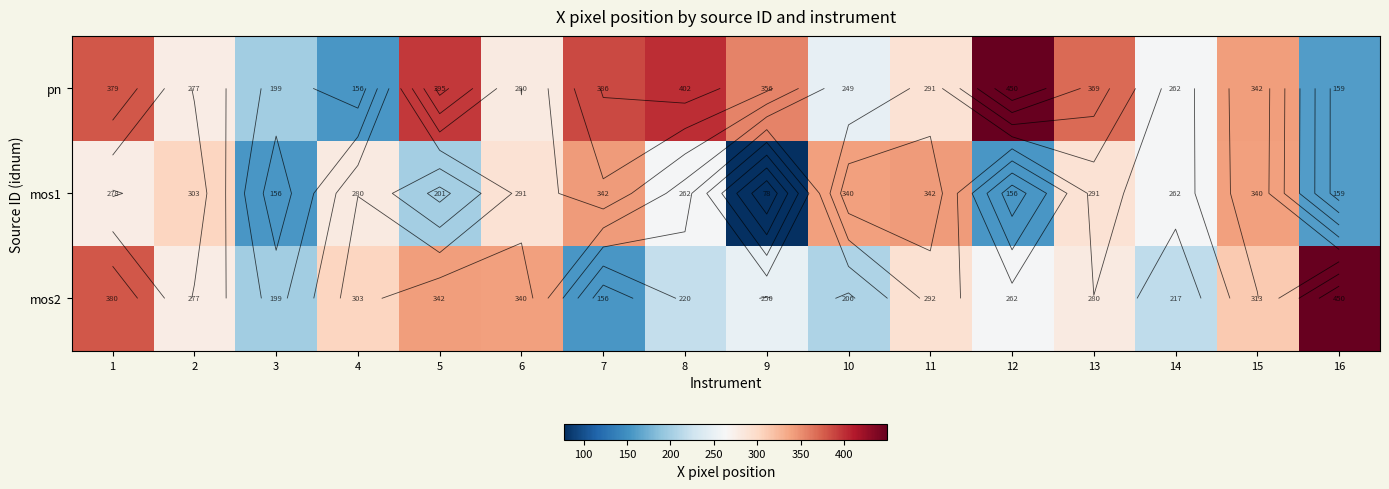

At which category does the chart reach its peak across all series?

12